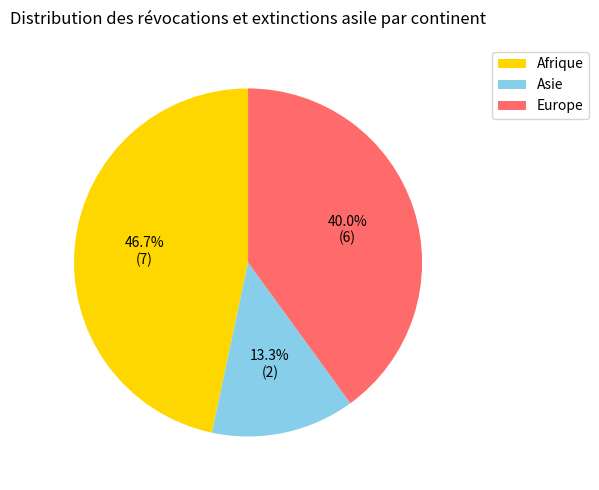

The Europe slice represents 40% of the pie. True or false?

True